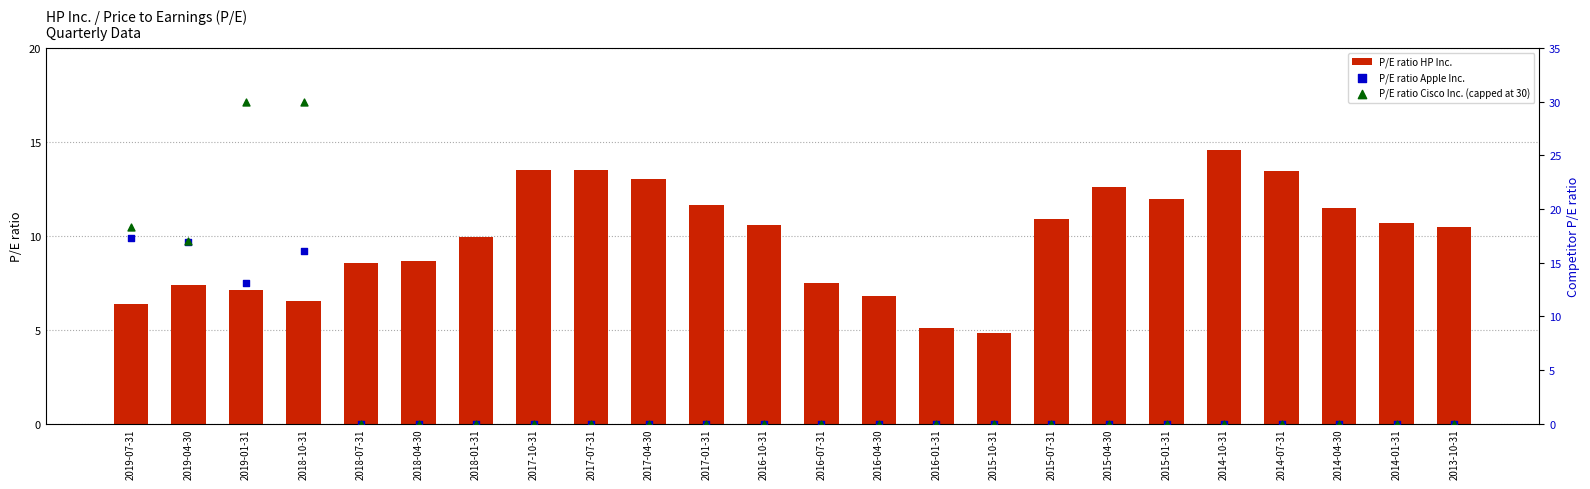

At how many categories does at least one series exceed 0?

24